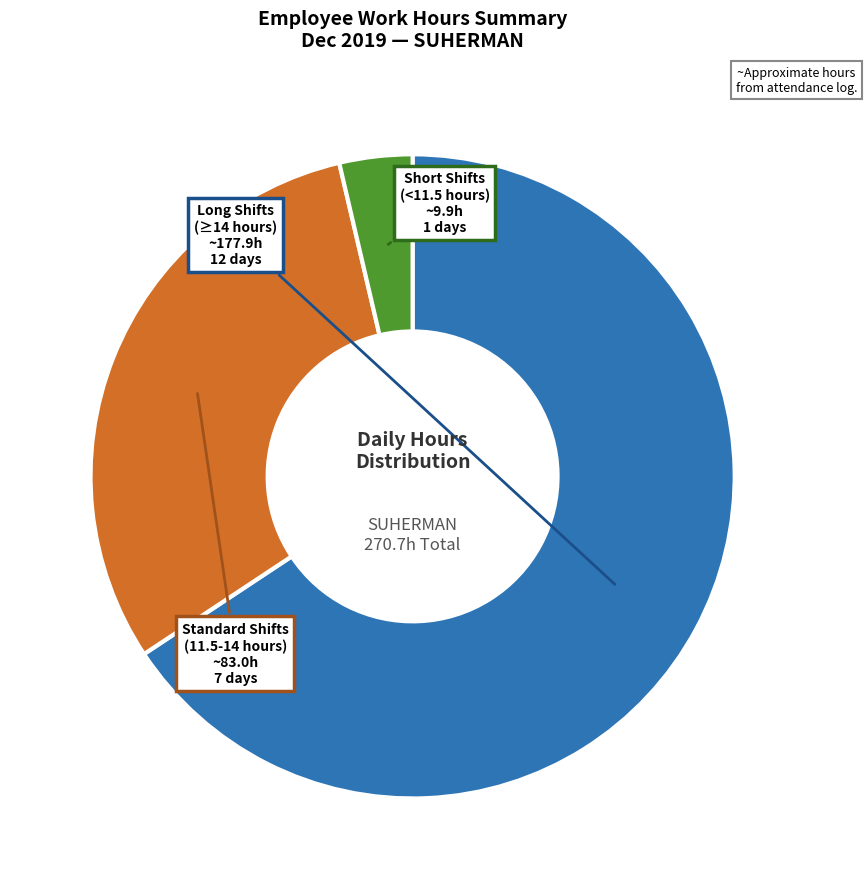

Is there a majority slice in this chart?

Yes